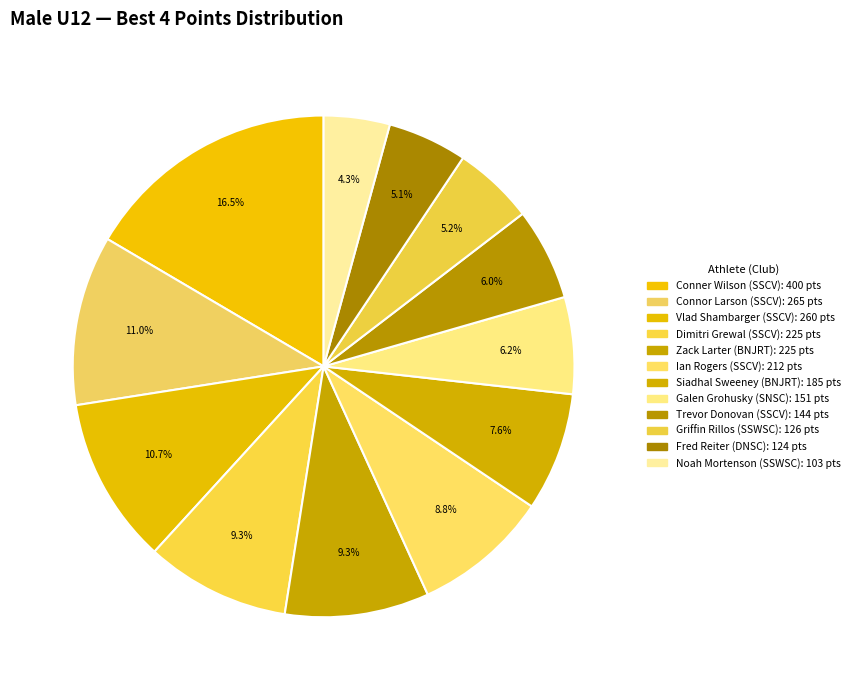

To the nearest percent, what percentage of the pie is Dimitri Grewal (SSCV)?

9%